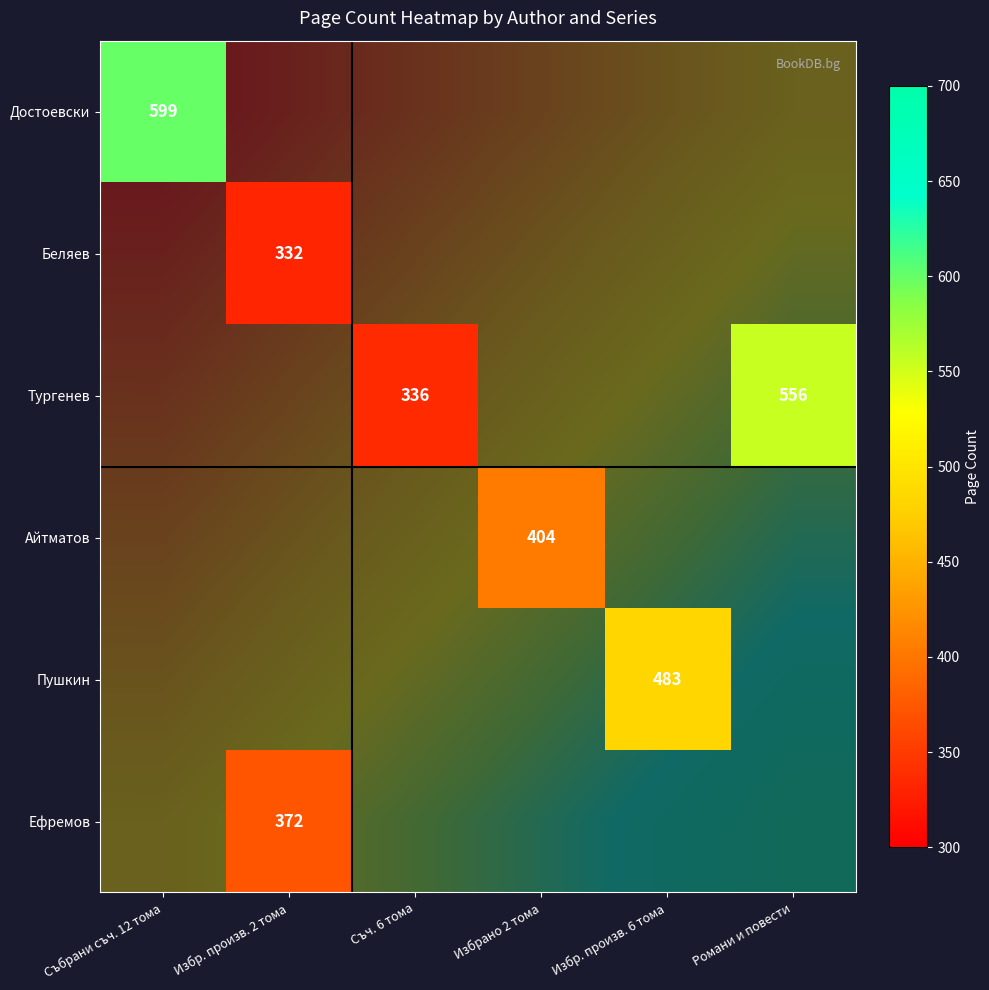

List the labels in order of Ефремов value, smallest first.

Събрани съч. 12 тома, Избр. произв. 2 тома, Съч. 6 тома, Избрано 2 тома, Избр. произв. 6 тома, Романи и повести